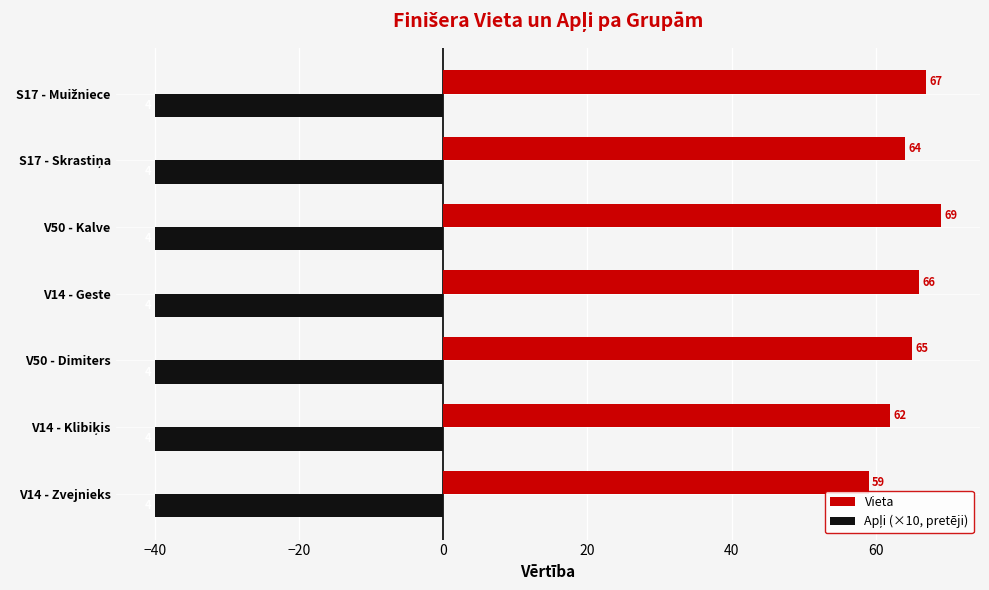

The Vieta series shows 69 at V50 - Kalve. True or false?

True